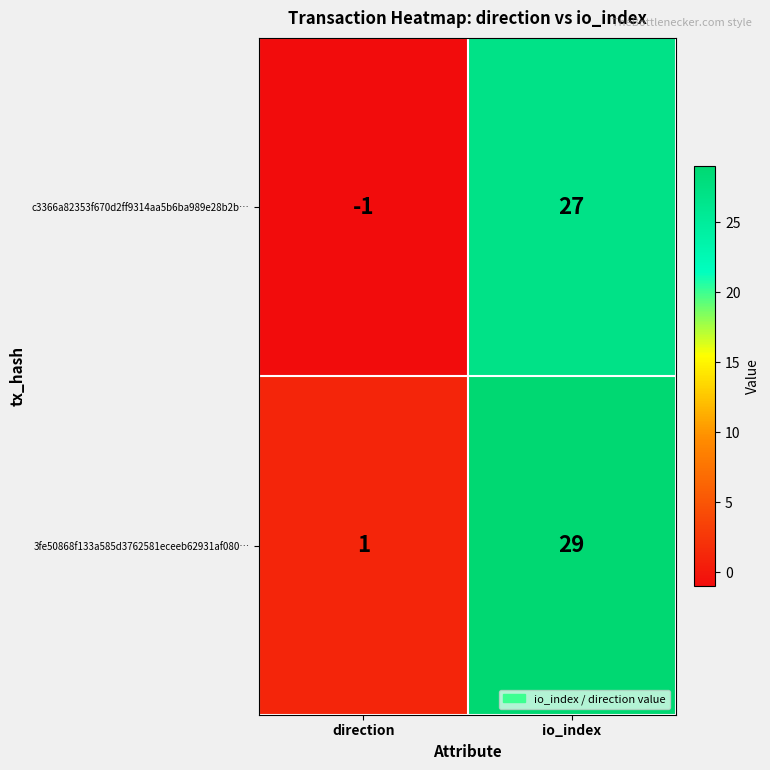

At which label does 3fe50868f133a585d3762581eceeb62931af080… reach its peak?

io_index